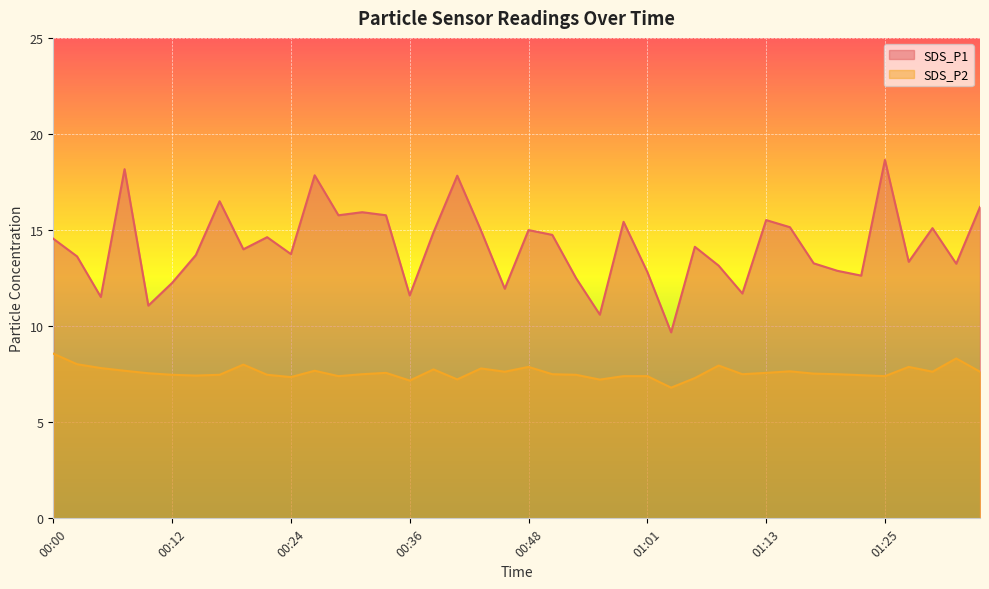

The value of SDS_P2 at 00:34 is 4.6. True or false?

False